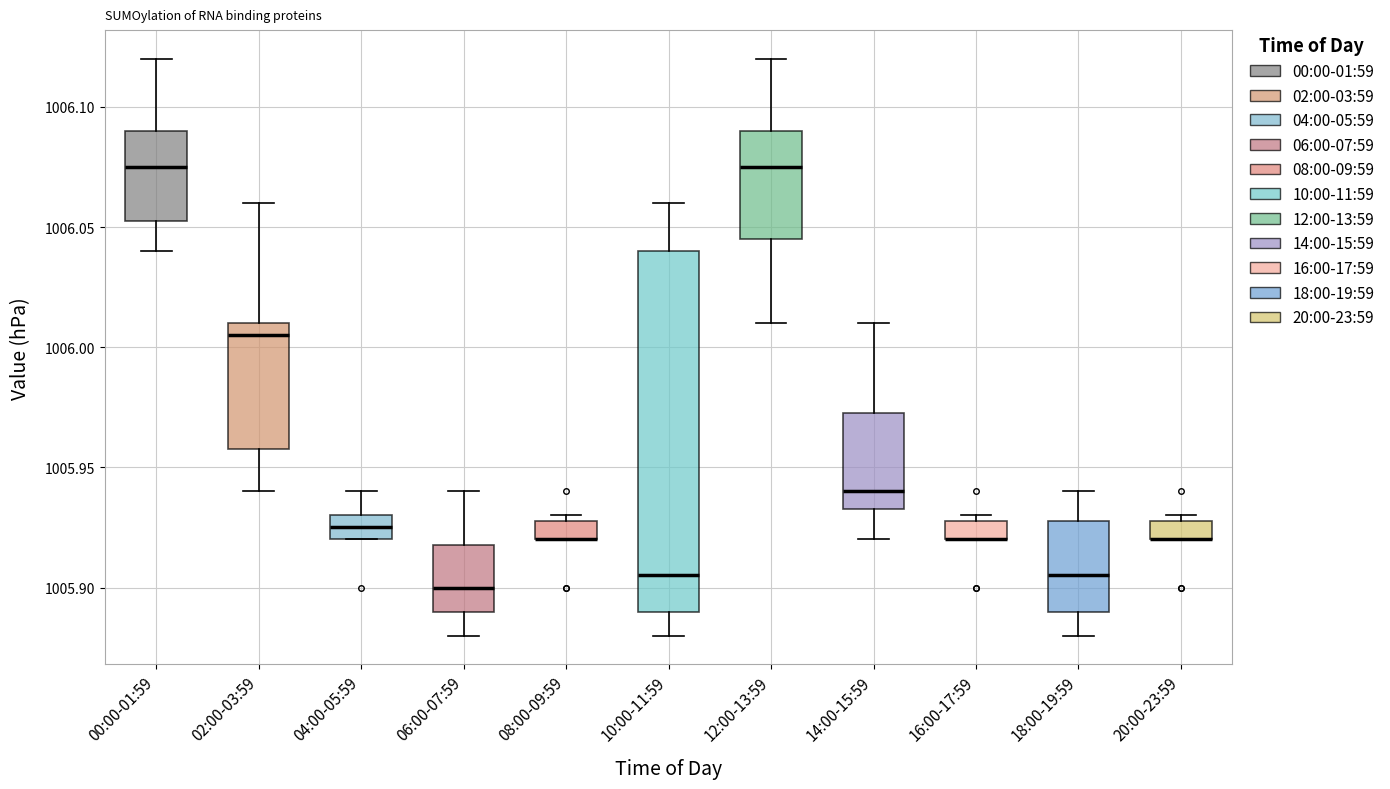

Comparing the boxes themselves (not the whiskers), which one is the tallest?

10:00-11:59